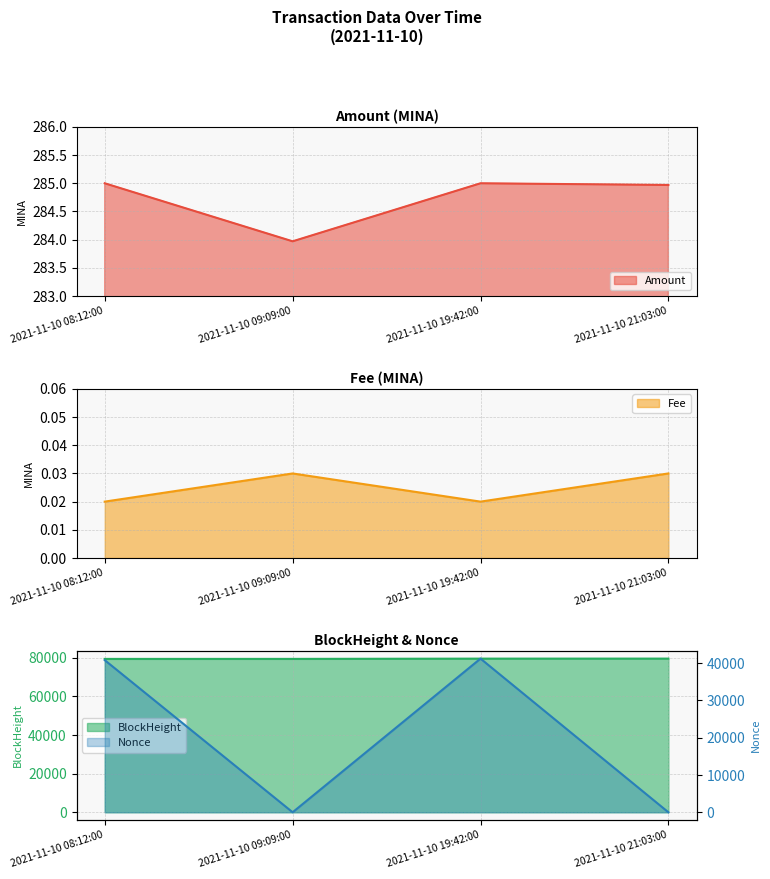

What value does the Nonce series have at 2021-11-10 08:12:00?

40820.0